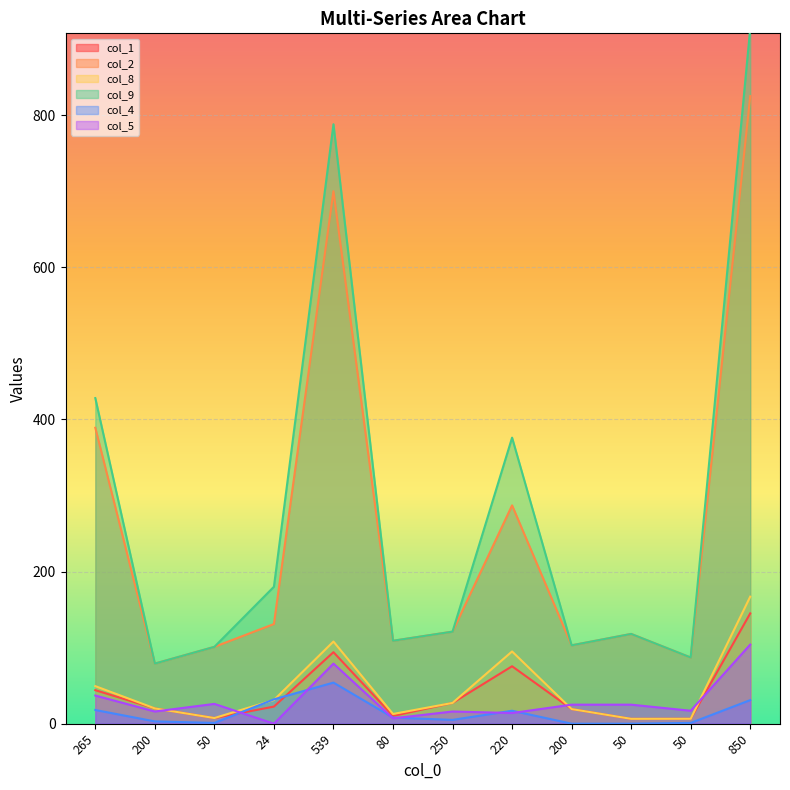

Between 50 and 80, which series saw the biggest shift?

col_5